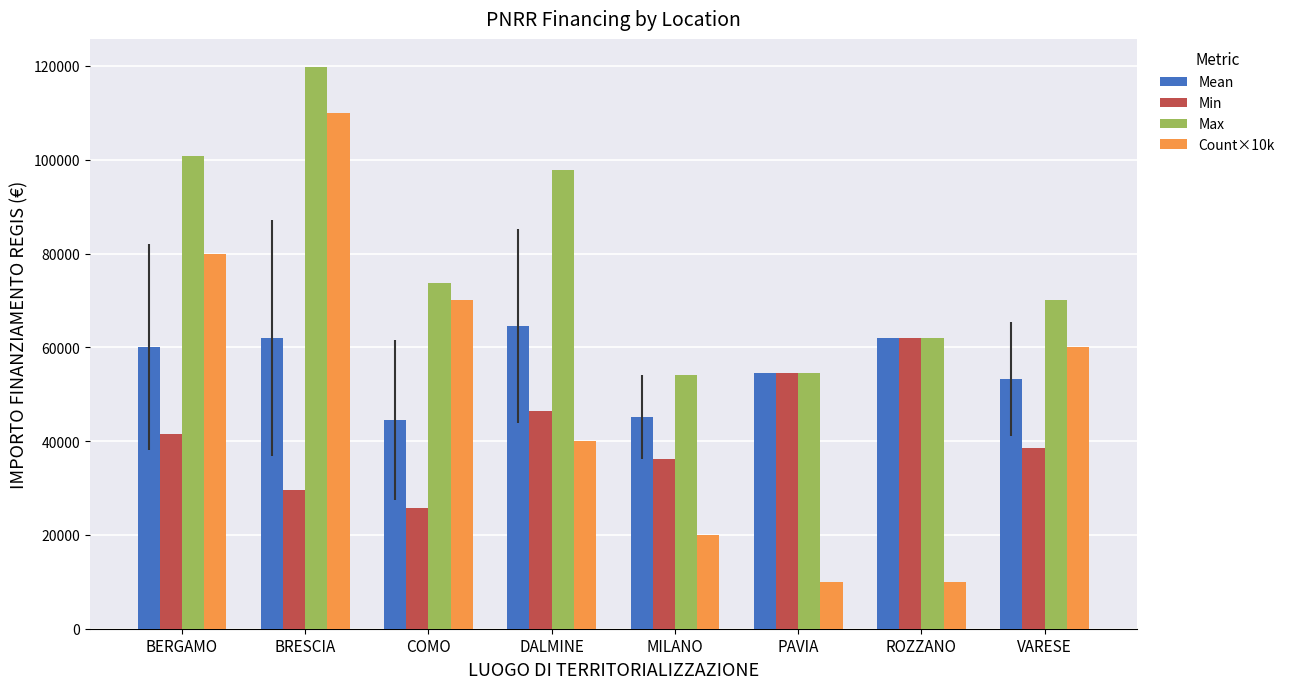

What is the label of the 8th bar from the left?

VARESE